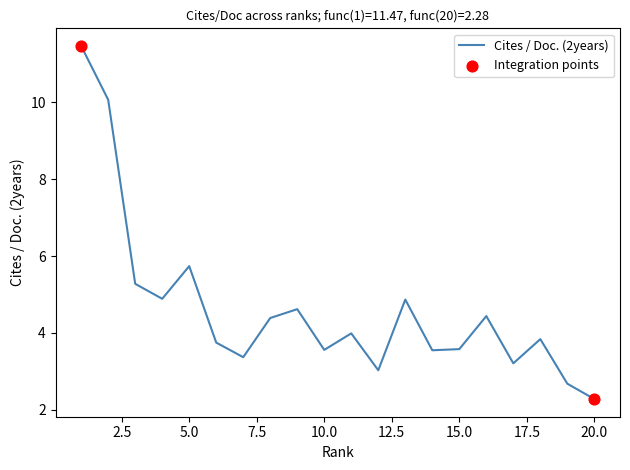

What is the minimum value shown in the chart?

2.3